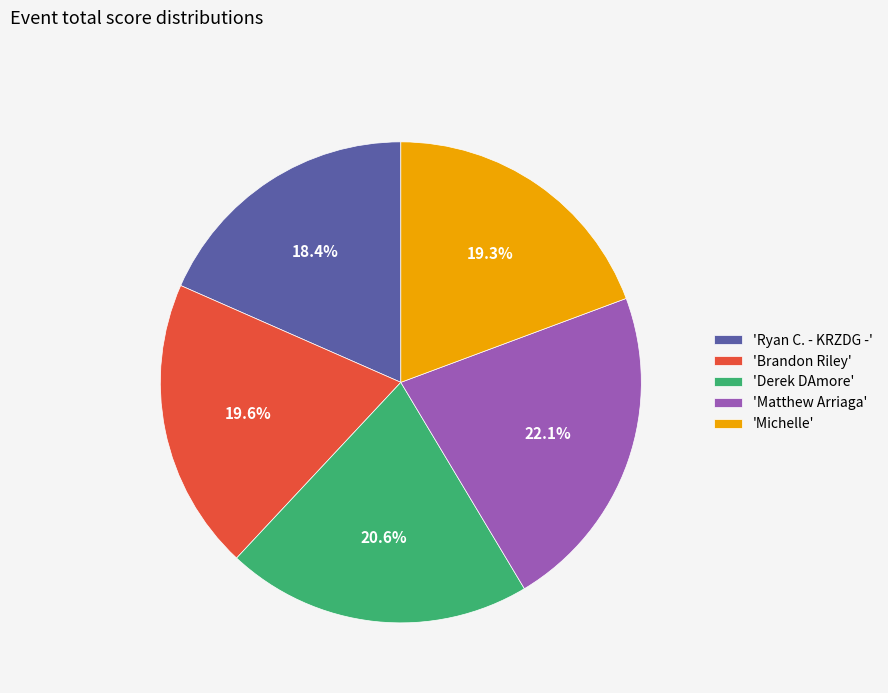

What is the total percentage of 'Ryan C. - KRZDG -' and 'Brandon Riley'?

38.0%